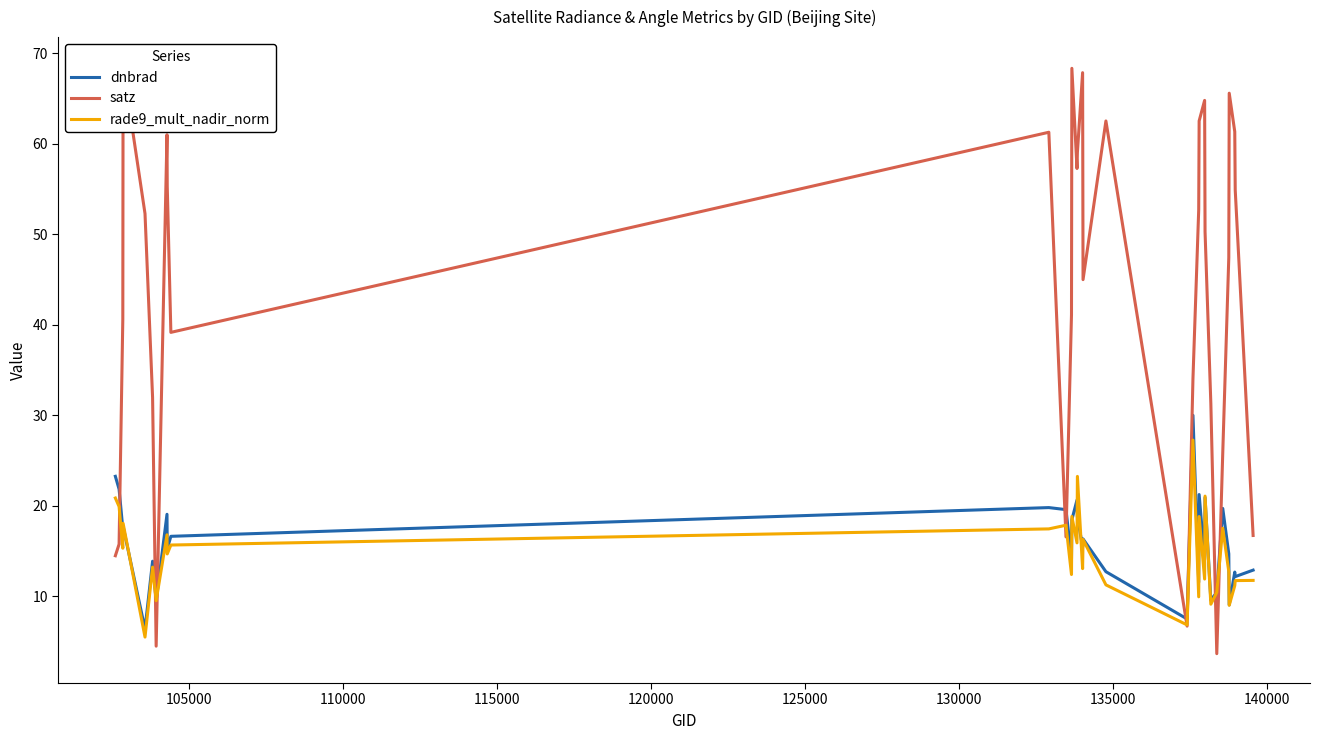

What is the lowest value of the dnbrad series?

6.4